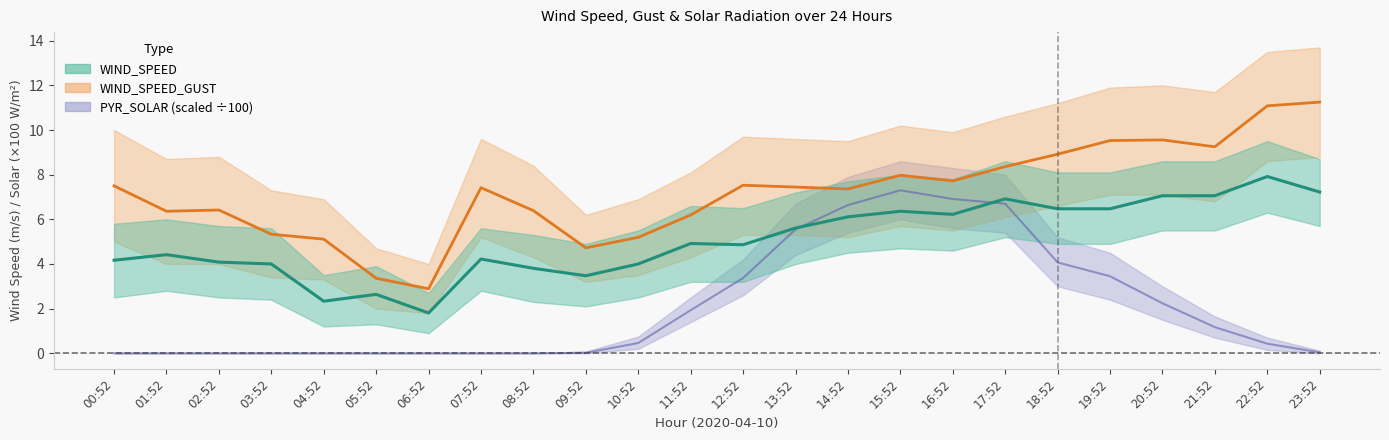

Which series has the largest range (max minus min)?

WIND_SPEED_GUST